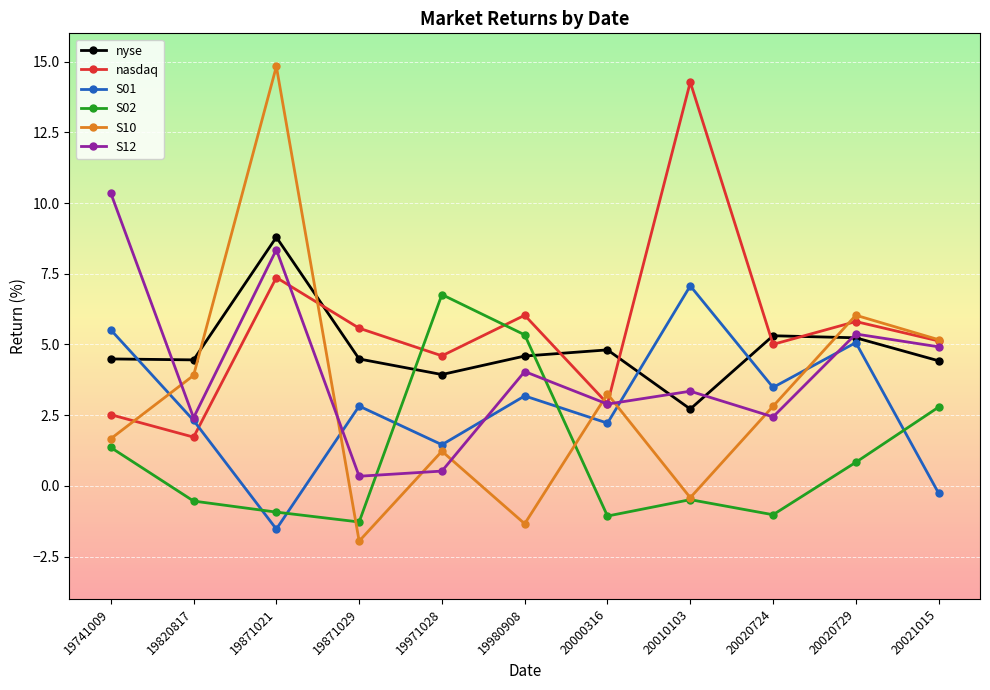

At which category is the sum across all series the highest?

19871021